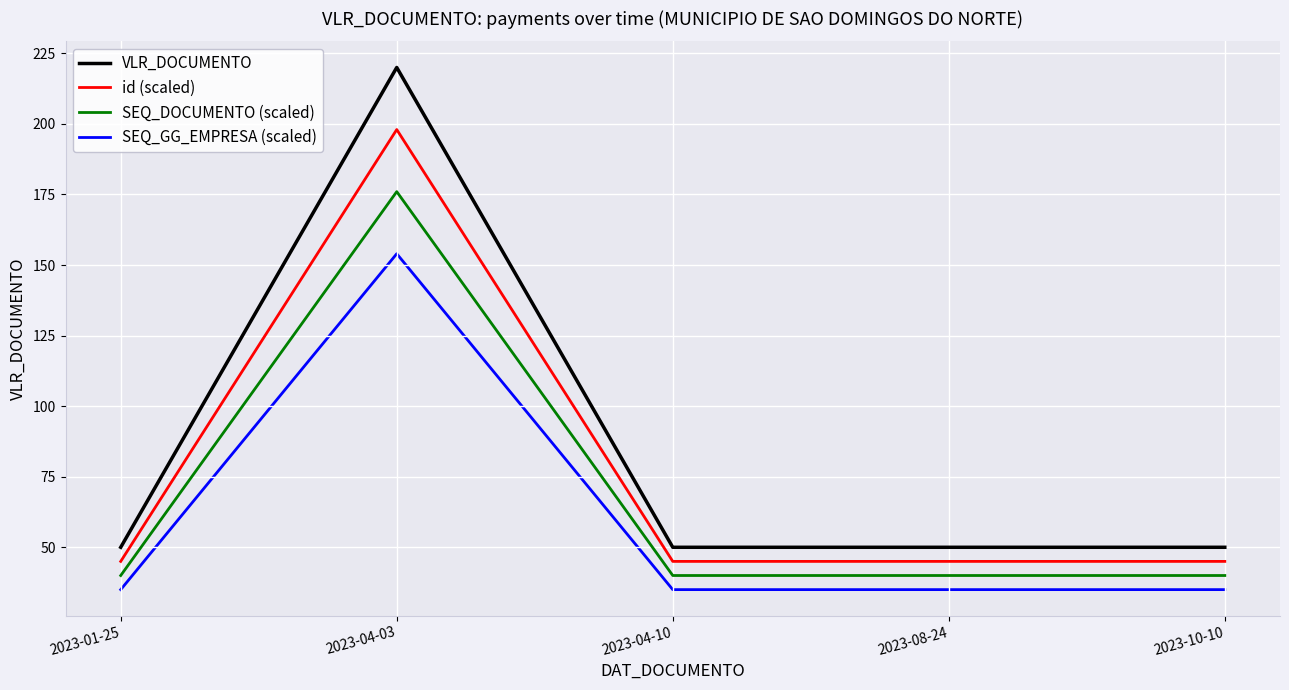

What is the greatest value displayed?

220